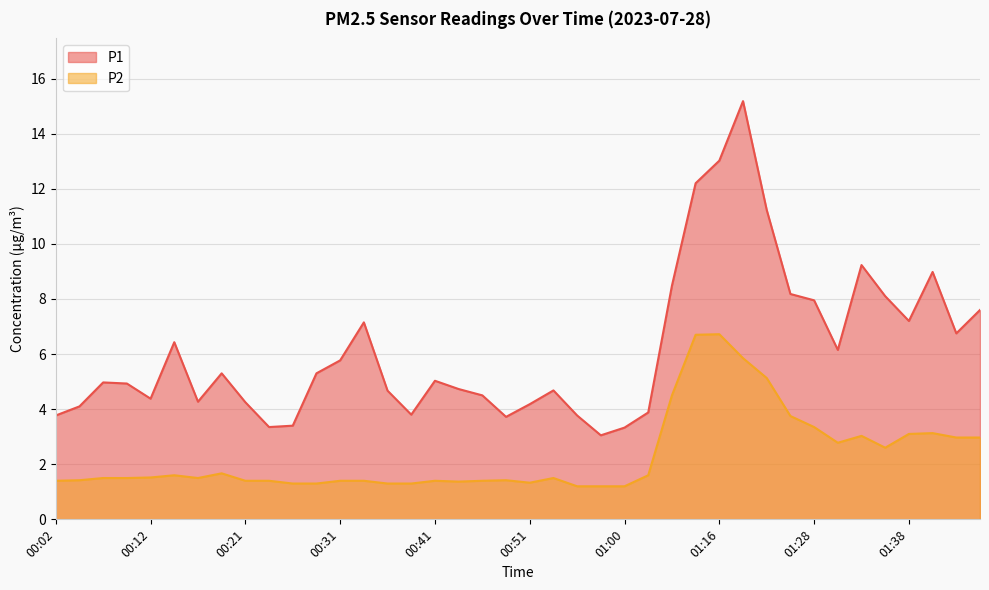

What are all the series names shown in the legend?

P1, P2